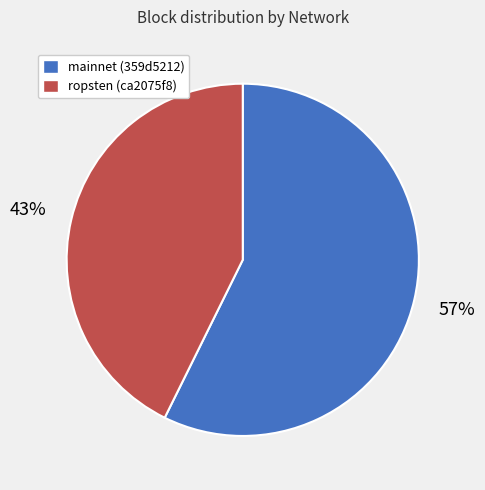

Do mainnet (359d5212) and ropsten (ca2075f8) together represent more than half of the pie?

Yes